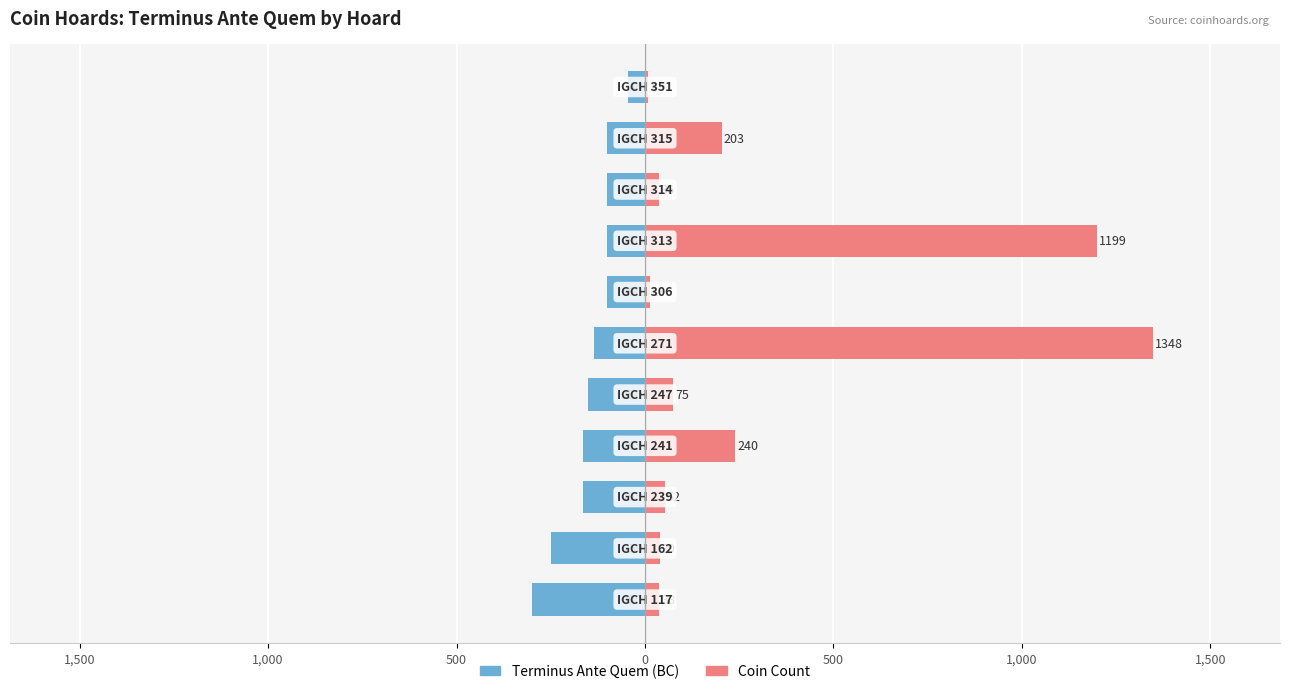

What is the difference between the maximum and minimum values in the Coin Count series?

1340